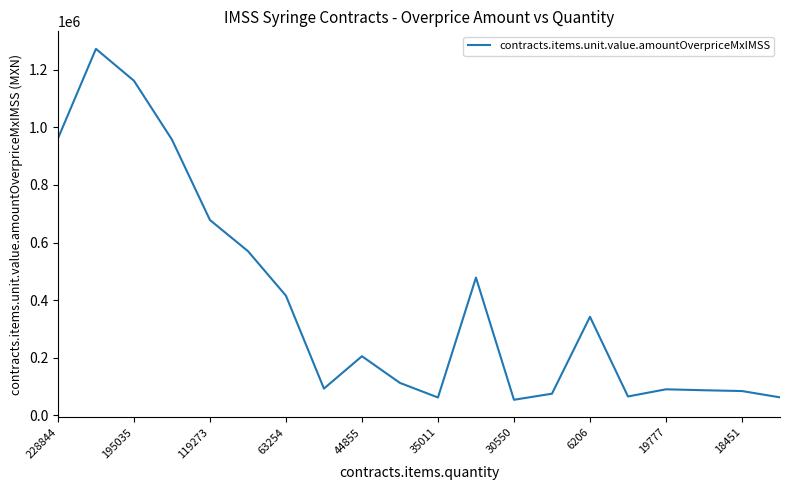

What is the maximum value shown in the chart?

1272664.5